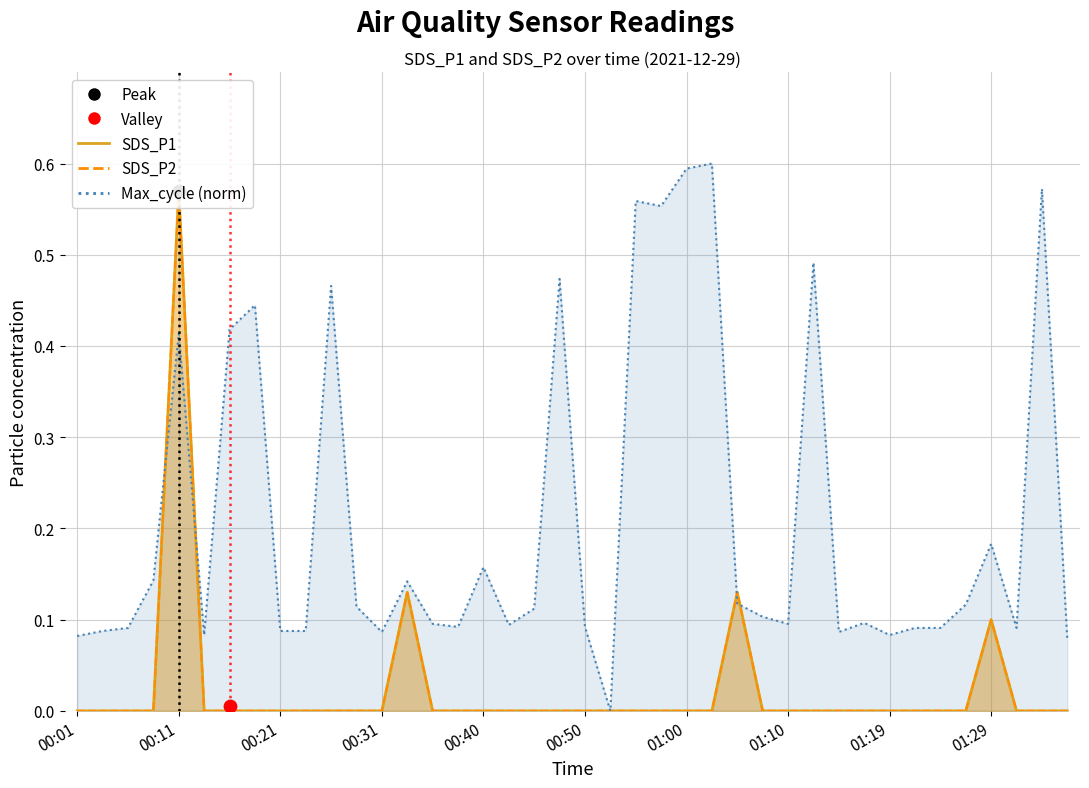

Which series reaches the maximum Y coordinate?

Max_cycle_norm